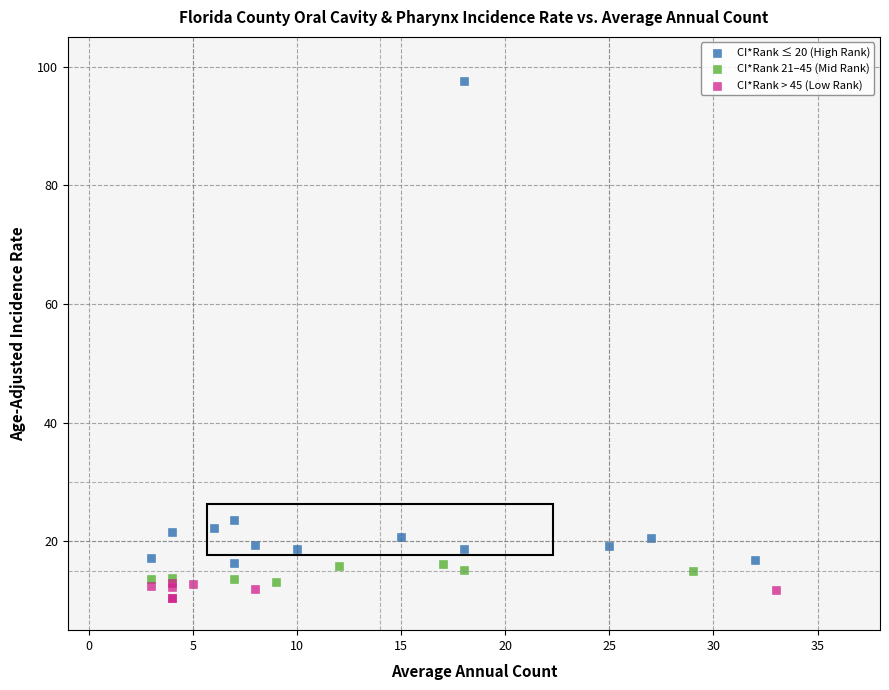

Which series has the largest Y range (max minus min)?

CI*Rank ≤ 20 (High Rank)